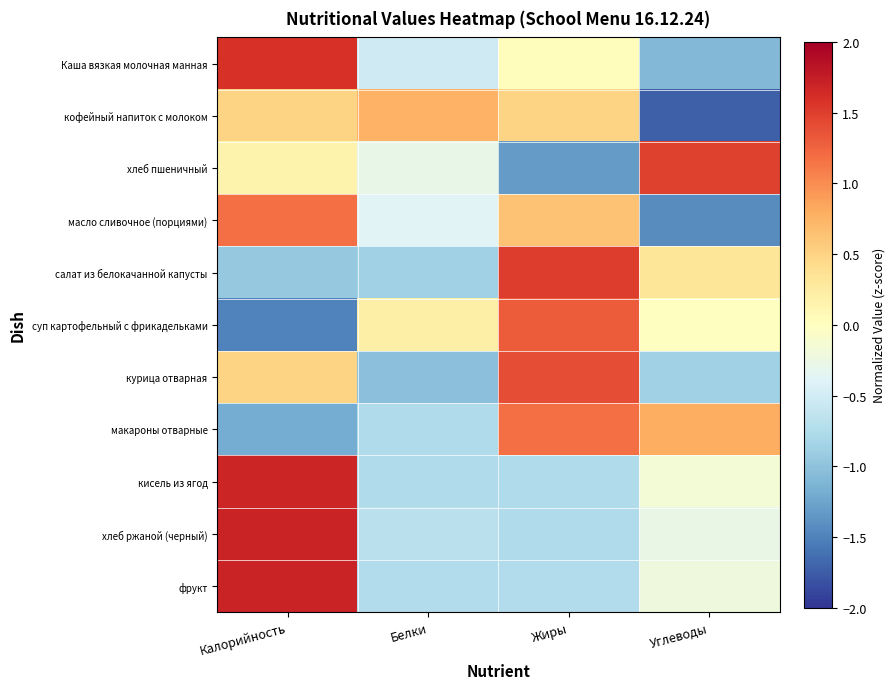

Which series changed the most between Калорийность and Углеводы?

Каша вязкая молочная манная